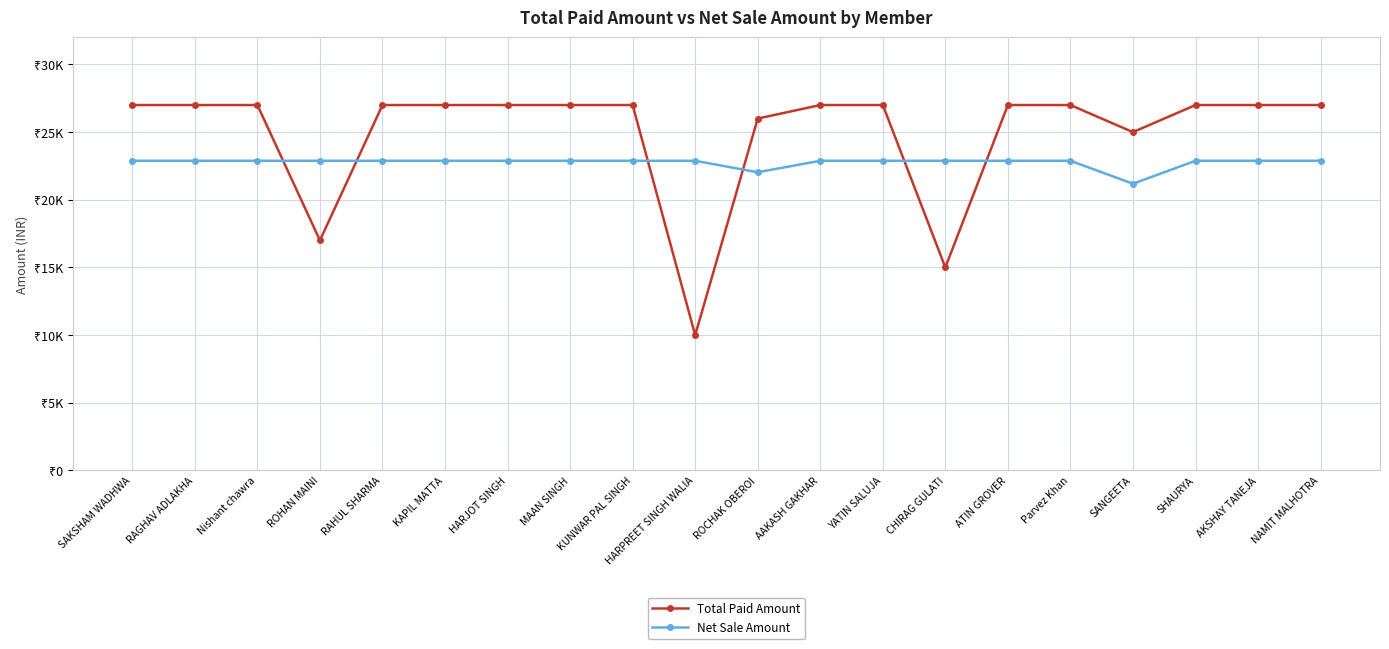

At how many categories does at least one series exceed 18100?

20